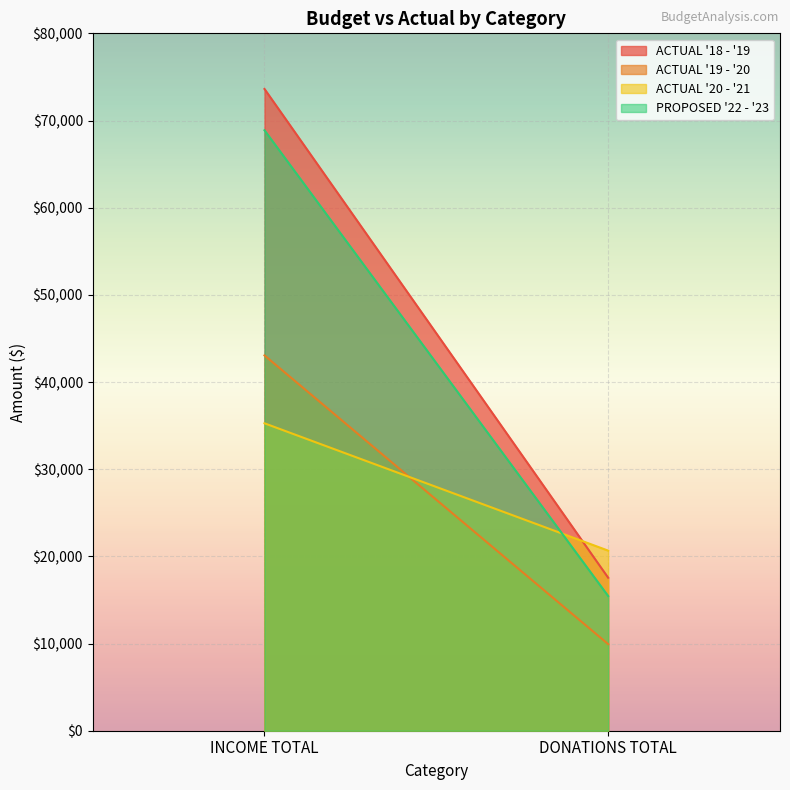

List the series in order of their peak value, highest first.

ACTUAL '18 - '19, PROPOSED '22 - '23, ACTUAL '19 - '20, ACTUAL '20 - '21